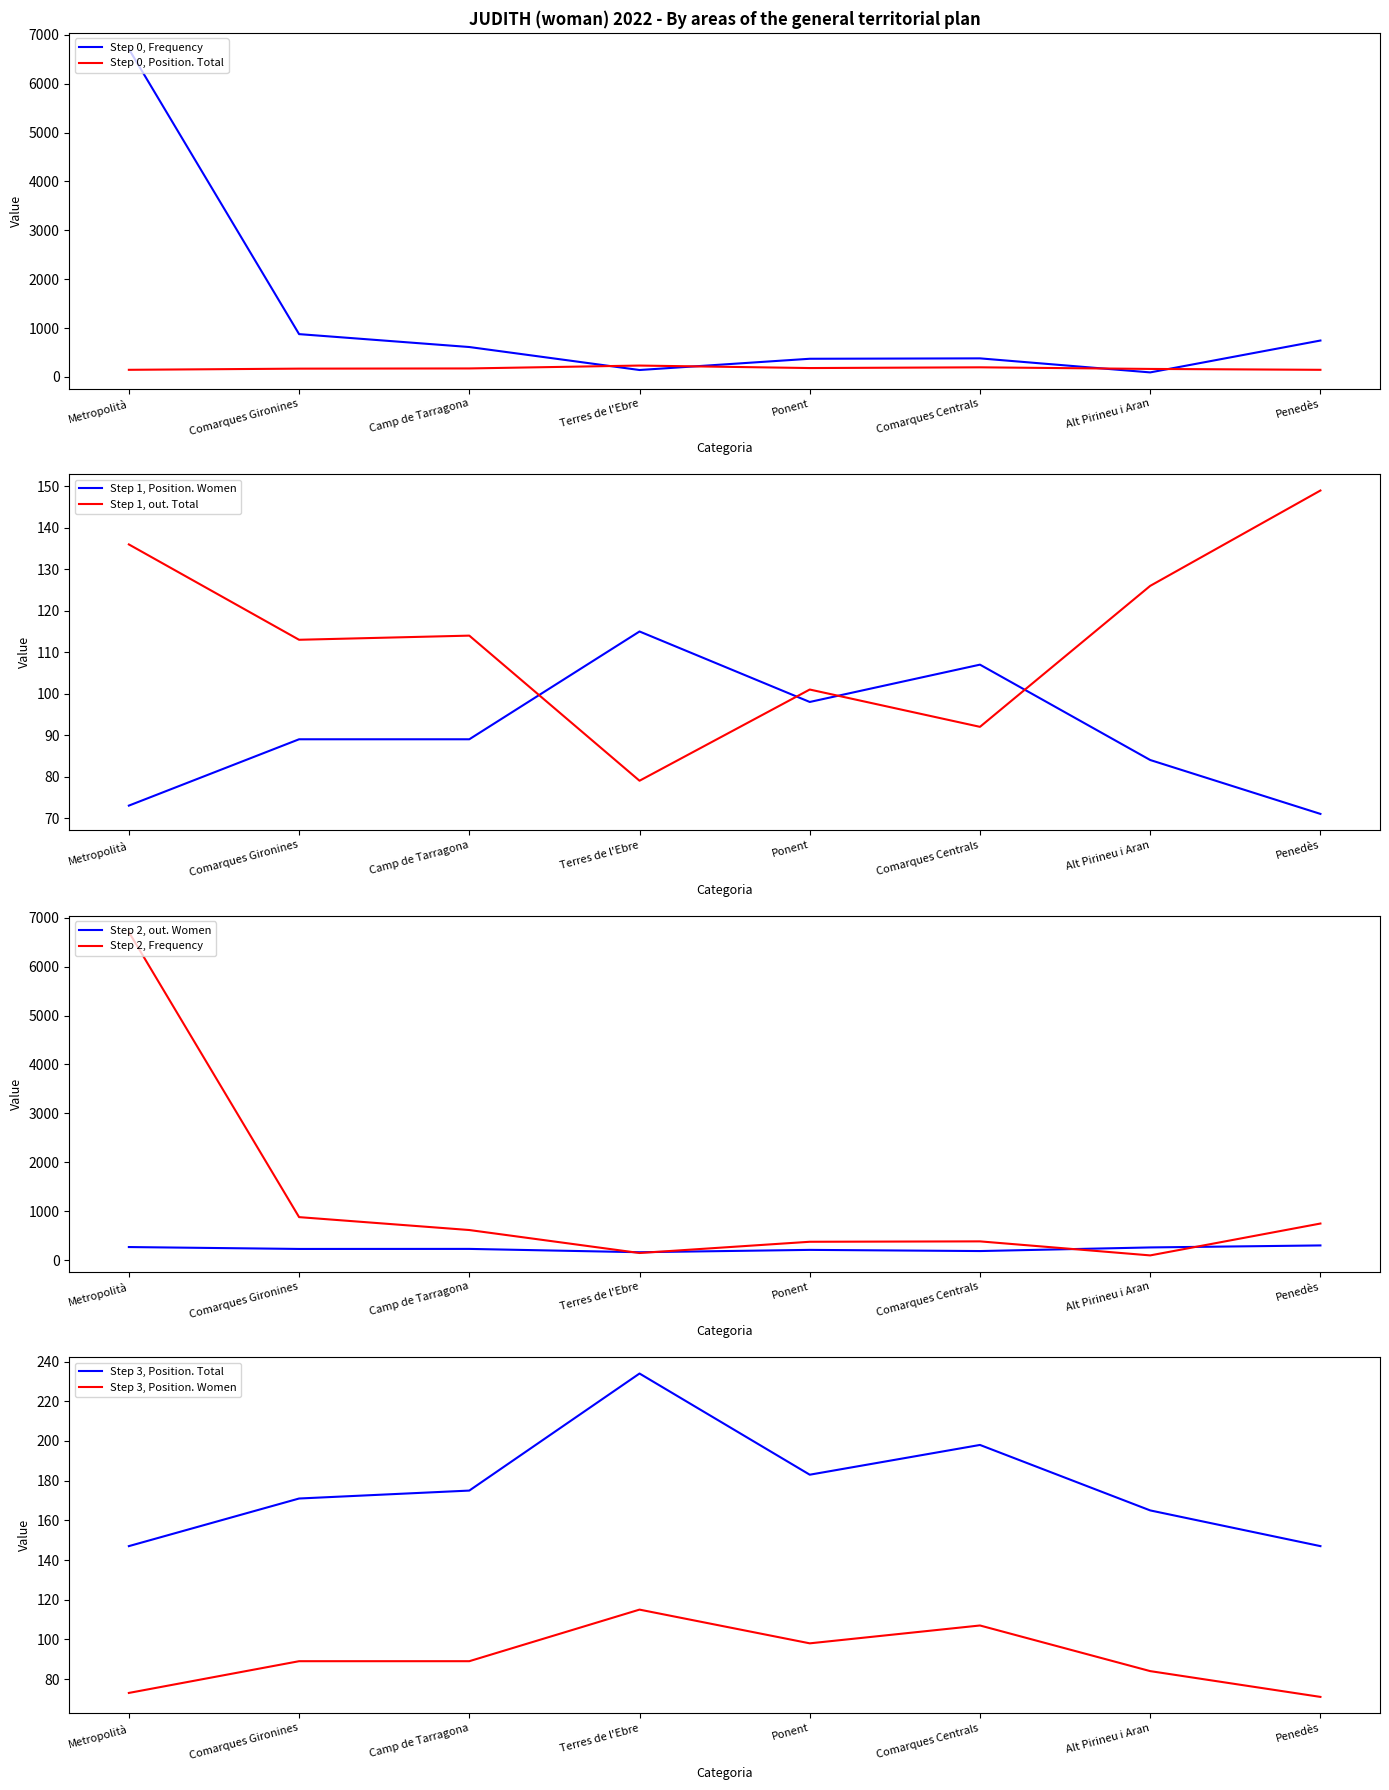

Which series has the largest total across all categories?

Frequency